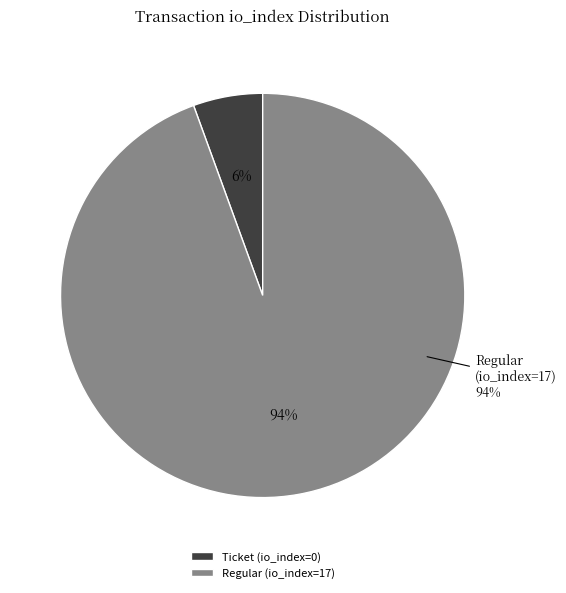

Rank the categories by value from lowest to highest.

Ticket (io_index=0), Regular (io_index=17)